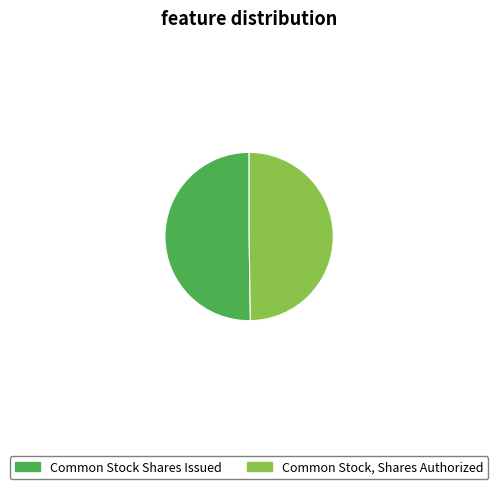

Is it true that Common Stock Shares Issued is 61% of the pie?

False